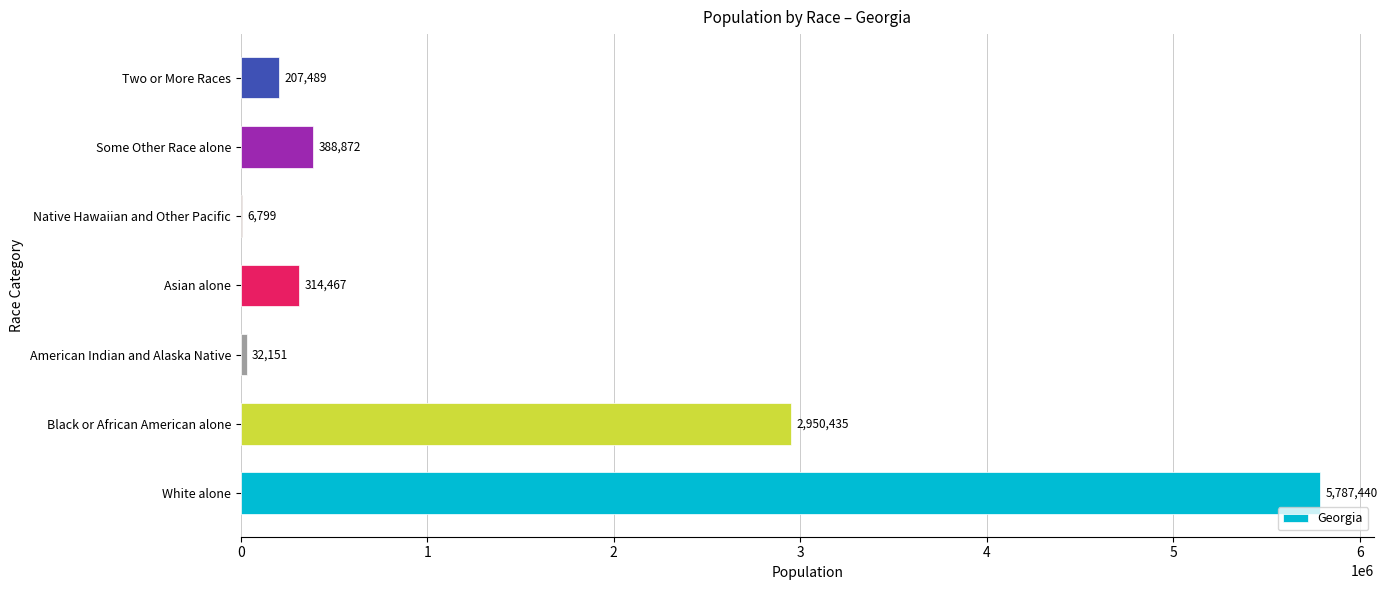

Approximately how many times larger is the value at Two or More Races compared to Asian alone?

0.7